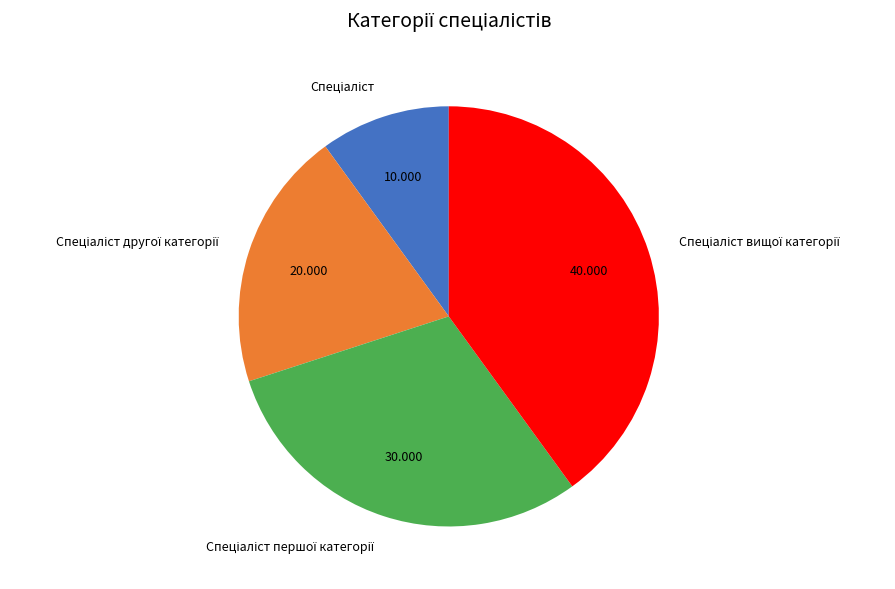

Does any single category account for the majority?

No